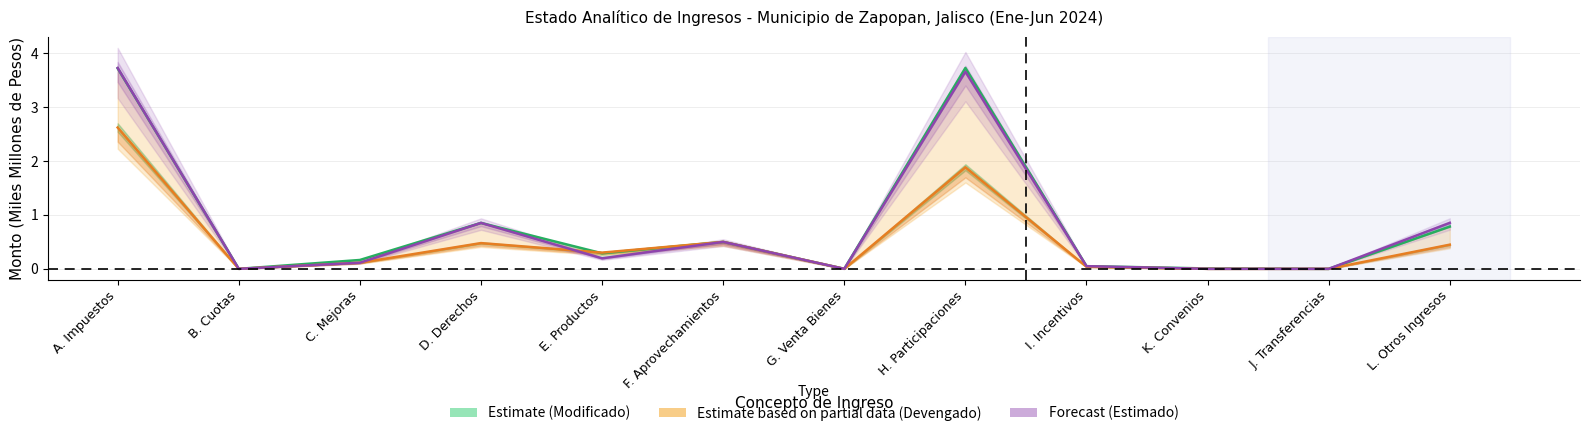

Rank the series by their maximum value, from highest to lowest.

Estimado (Forecast), Modificado (Estimate), Devengado (Partial)